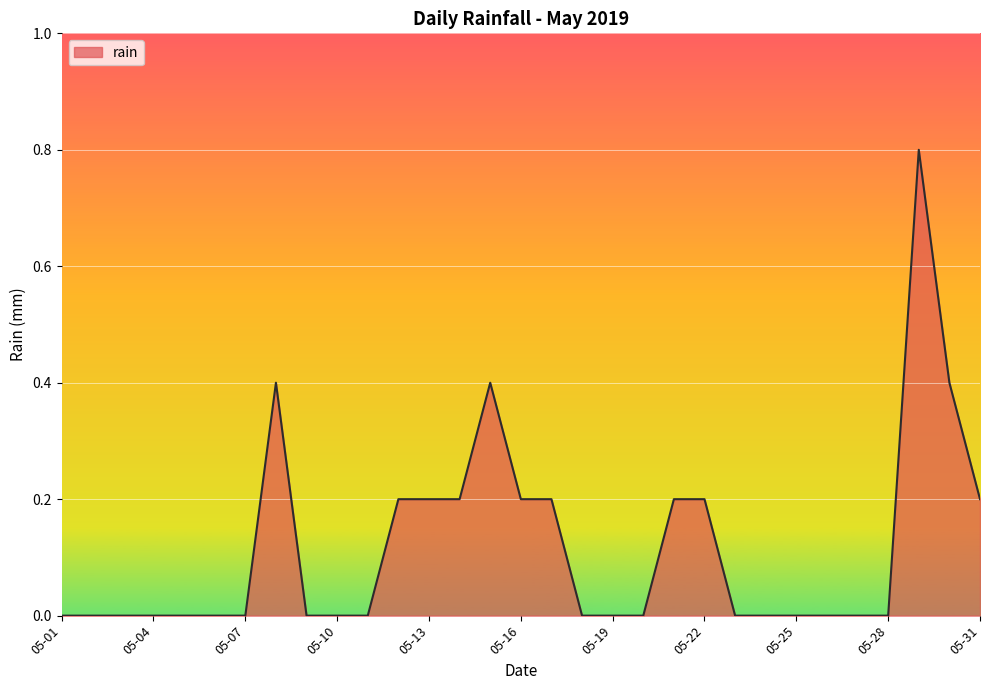

What is the difference between the maximum and minimum values?

0.8